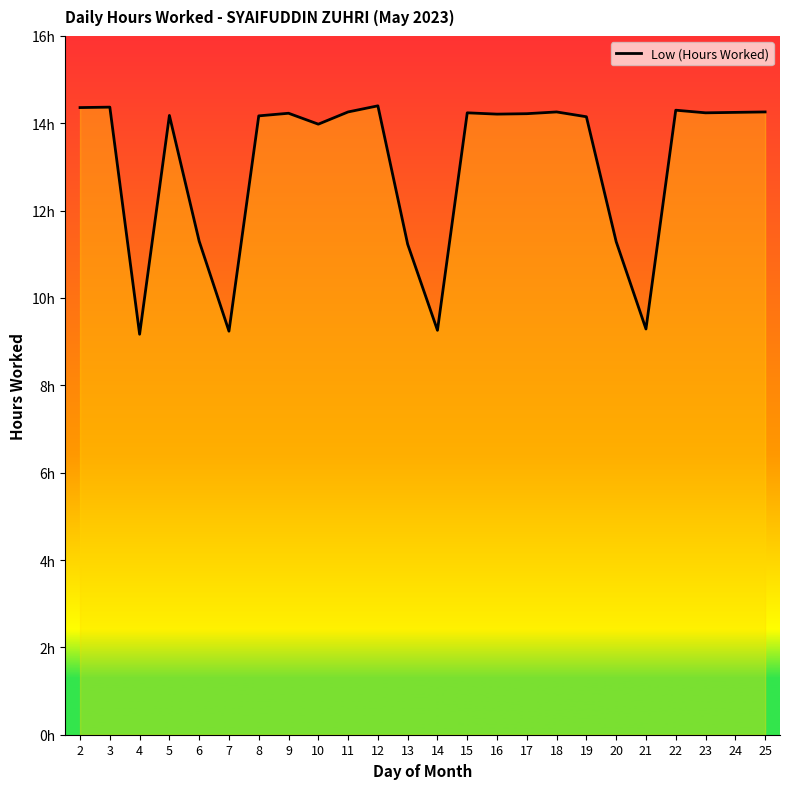

True or false: the data shows 23.1 at 17.

False